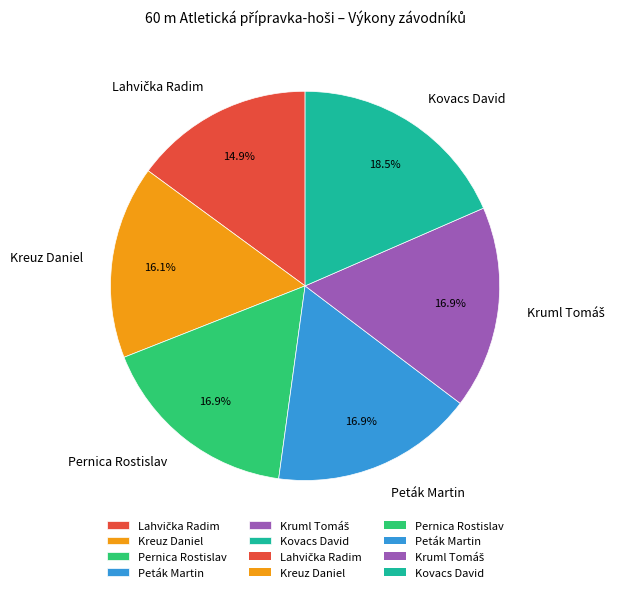

To the nearest percent, what portion does Kreuz Daniel represent?

16%